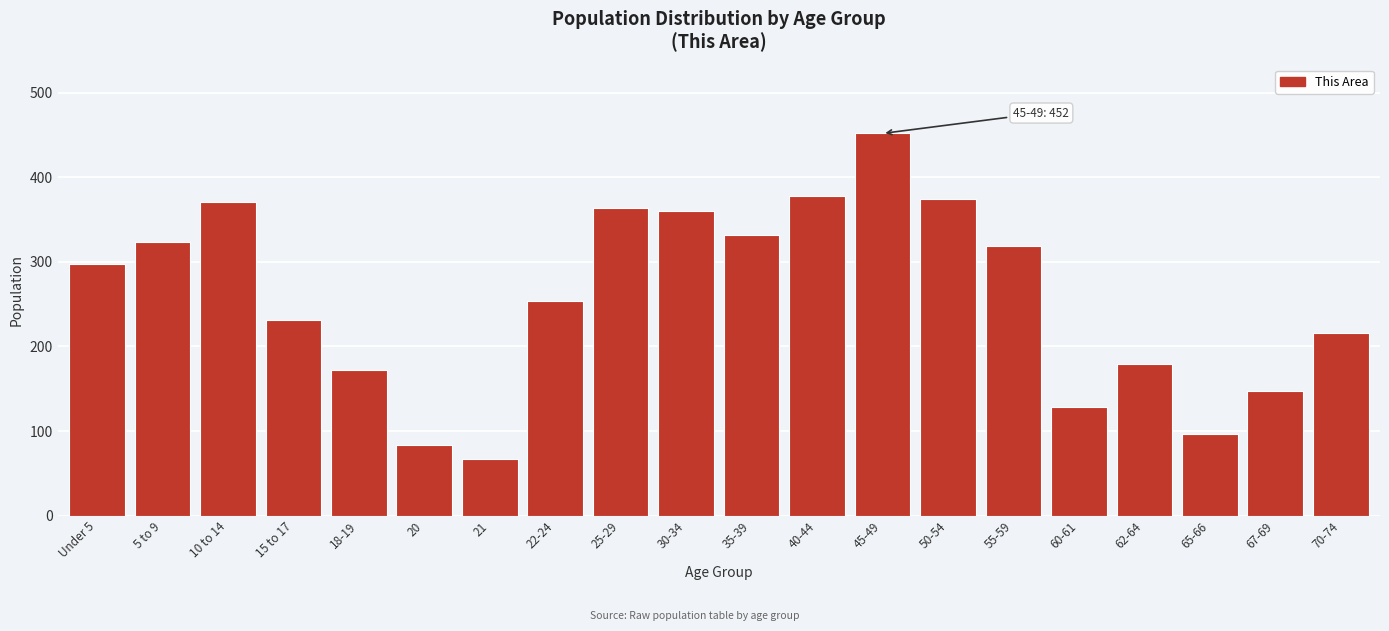

Reading right to left, extract all data points from this chart.

70-74=216	67-69=147	65-66=96	62-64=179	60-61=128	55-59=319	50-54=374	45-49=452	40-44=378	35-39=332	30-34=360	25-29=364	22-24=254	21=67	20=83	18-19=172	15 to 17=231	10 to 14=371	5 to 9=324	Under 5=298